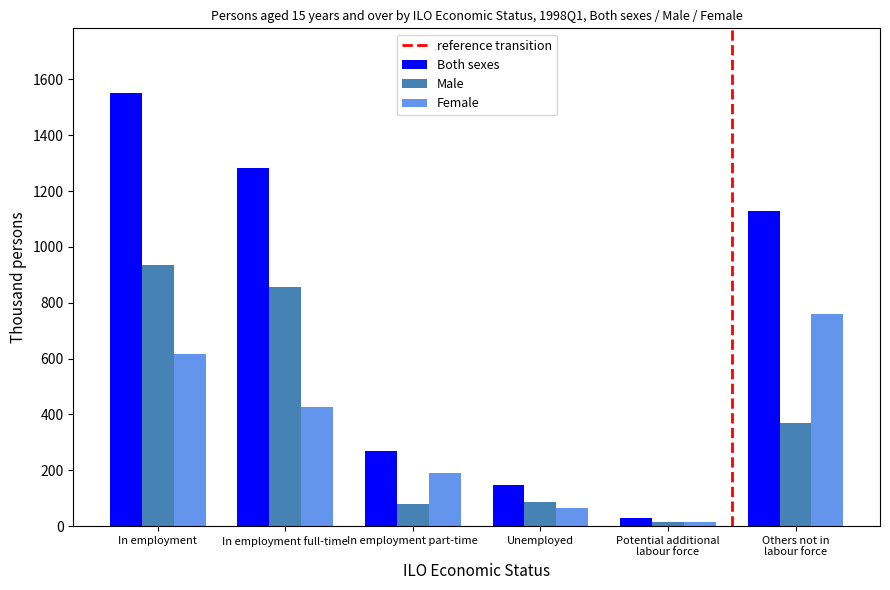

What is the sum of the Both sexes values at In employment and In employment full-time?

2832.9